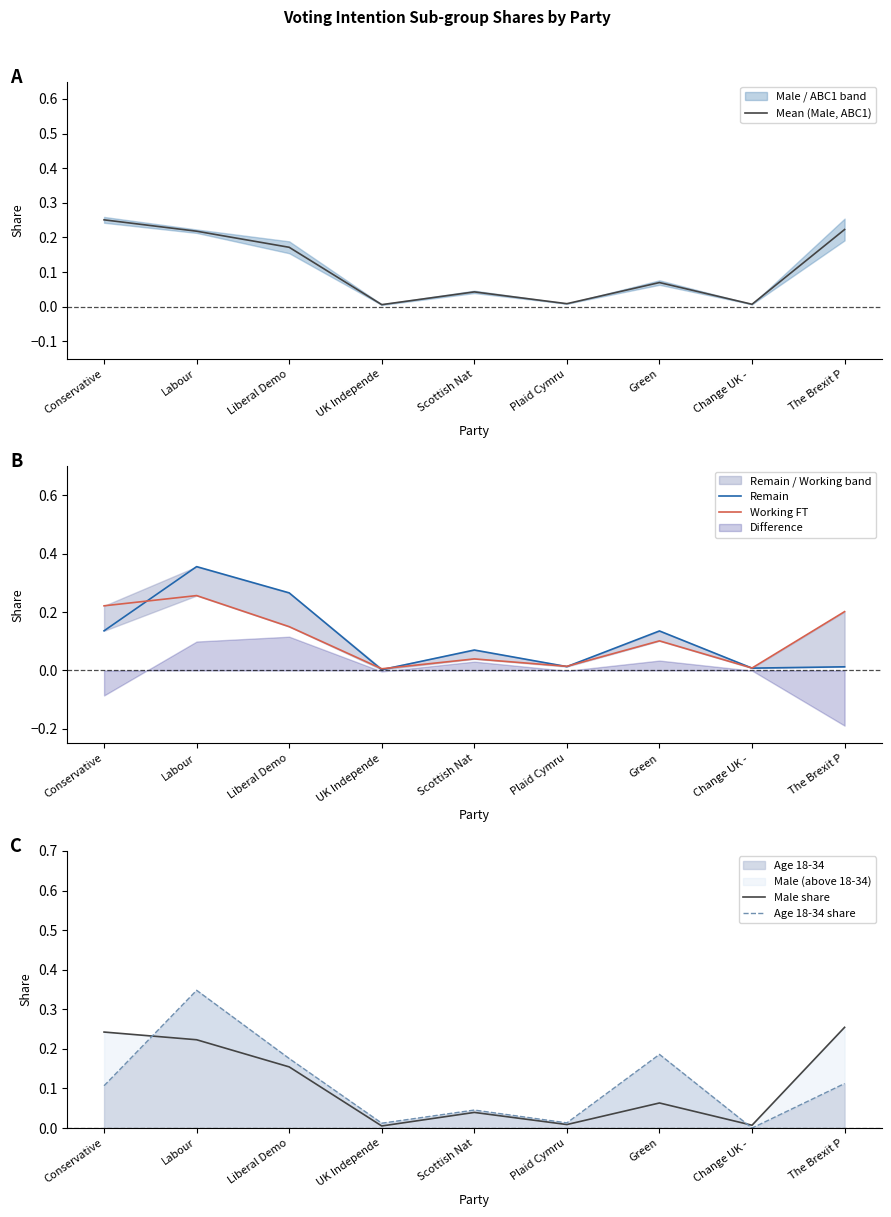

Count the number of data series in this chart.

5